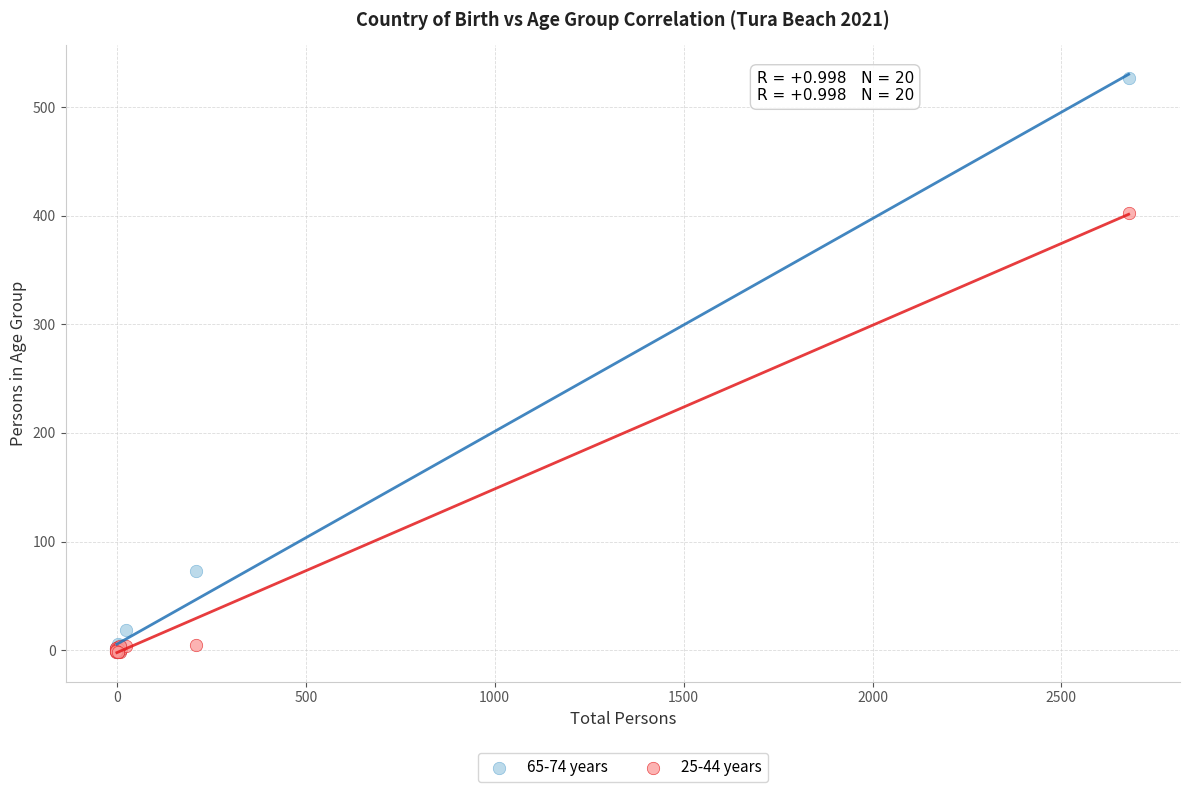

Which series contains the highest Y value?

65-74 years